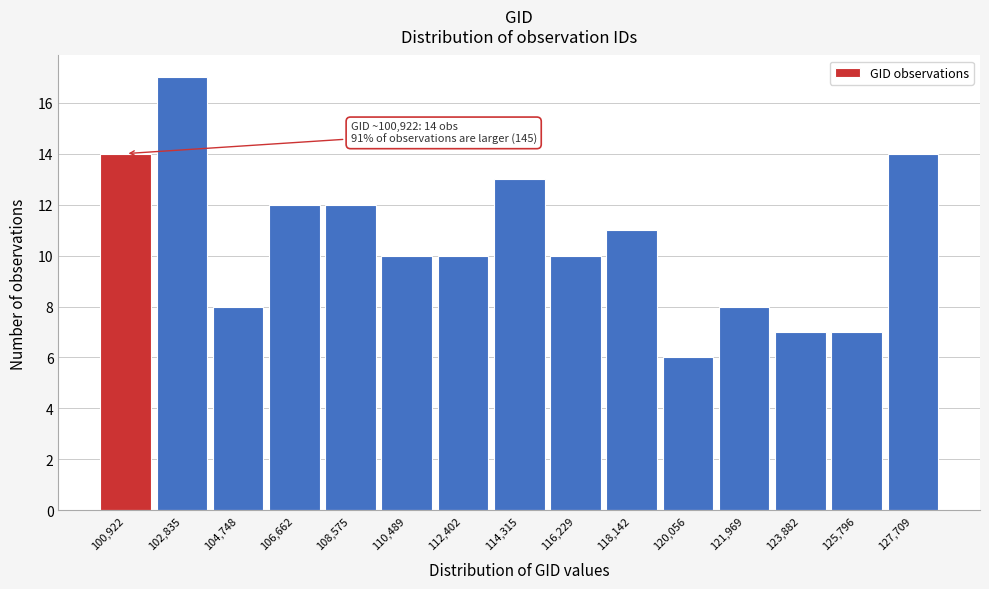

Reading left to right, extract all data points from this chart.

100,922=14	102,835=17	104,748=8	106,662=12	108,575=12	110,489=10	112,402=10	114,315=13	116,229=10	118,142=11	120,056=6	121,969=8	123,882=7	125,796=7	127,709=14